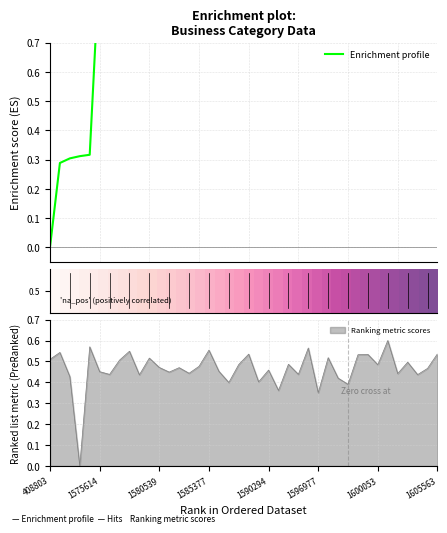

True or false: Enrichment profile has more than 2 points higher than both neighbors.

False